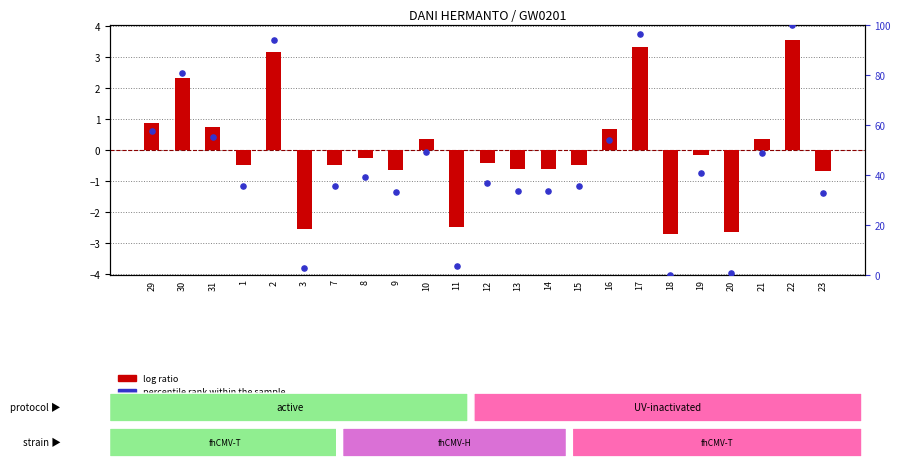

What are all the series names shown in the legend?

log ratio, percentile rank within the sample